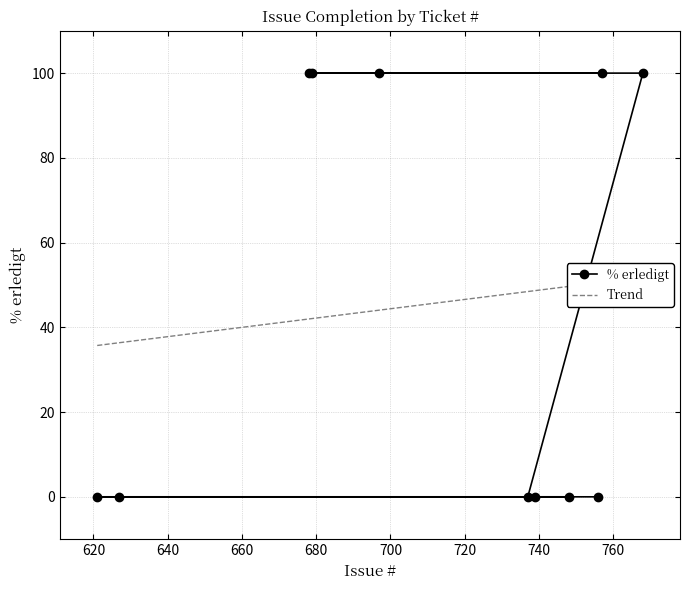

How many values are above zero?

5